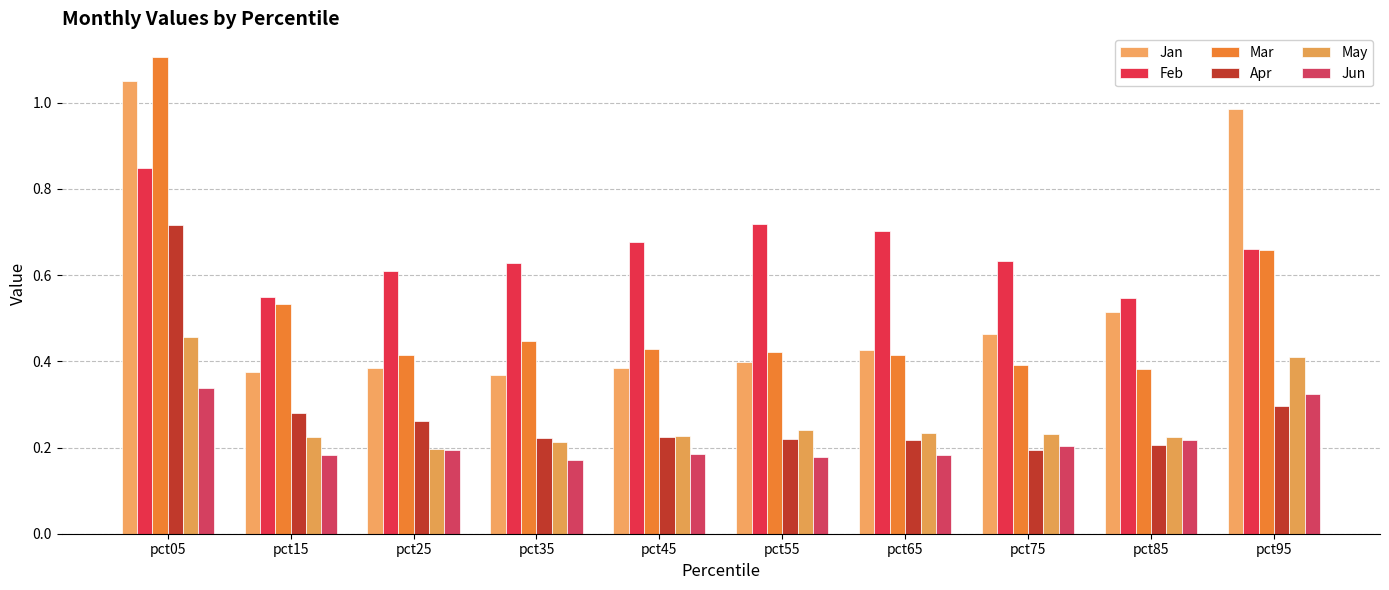

What is the approximate value of Apr at pct55?

0.2